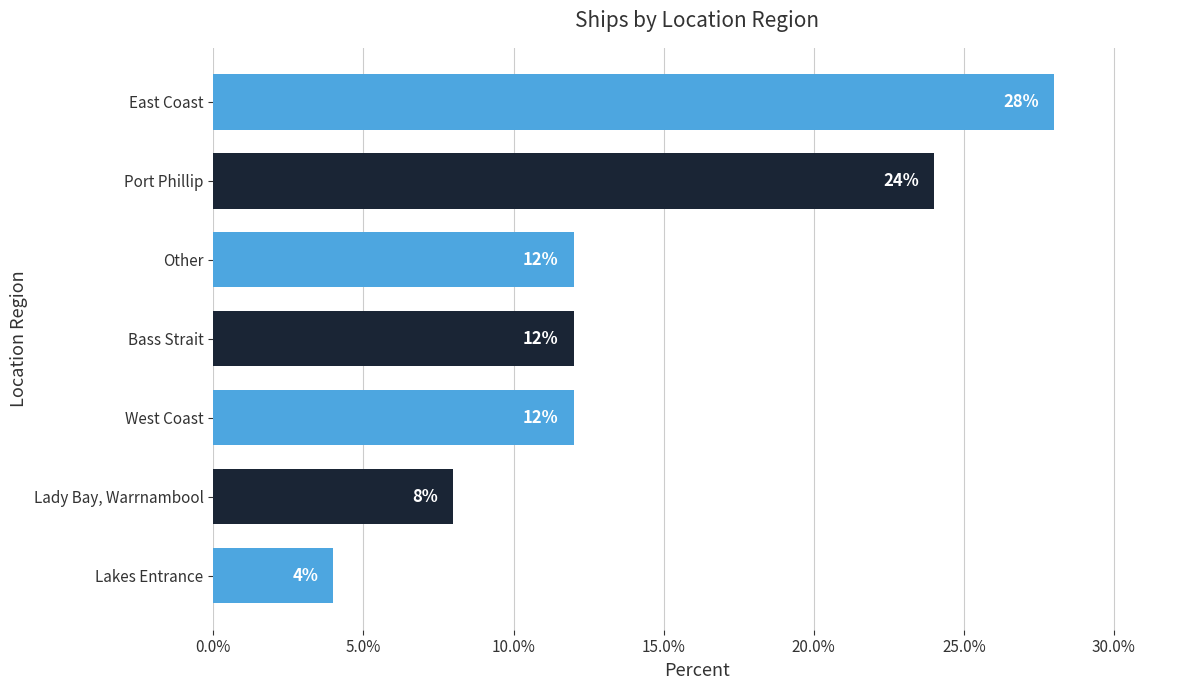

True or false: the data shows 12.0 at Bass Strait.

True